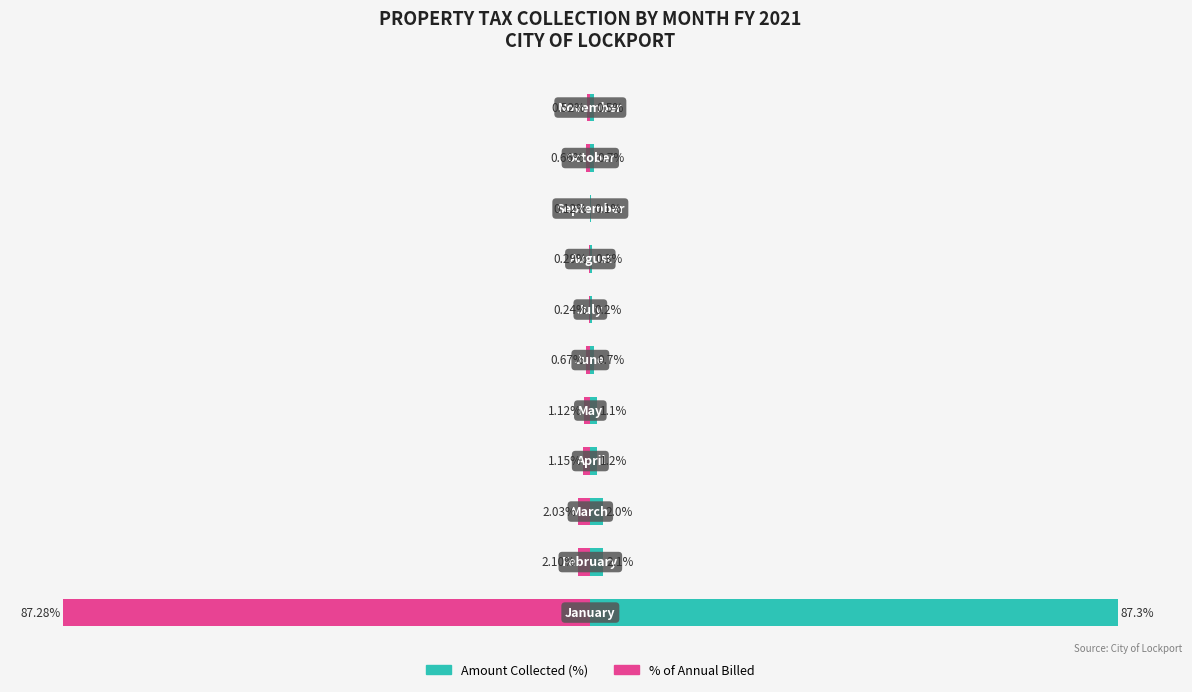

What is the minimum value shown in the chart?

-87.3